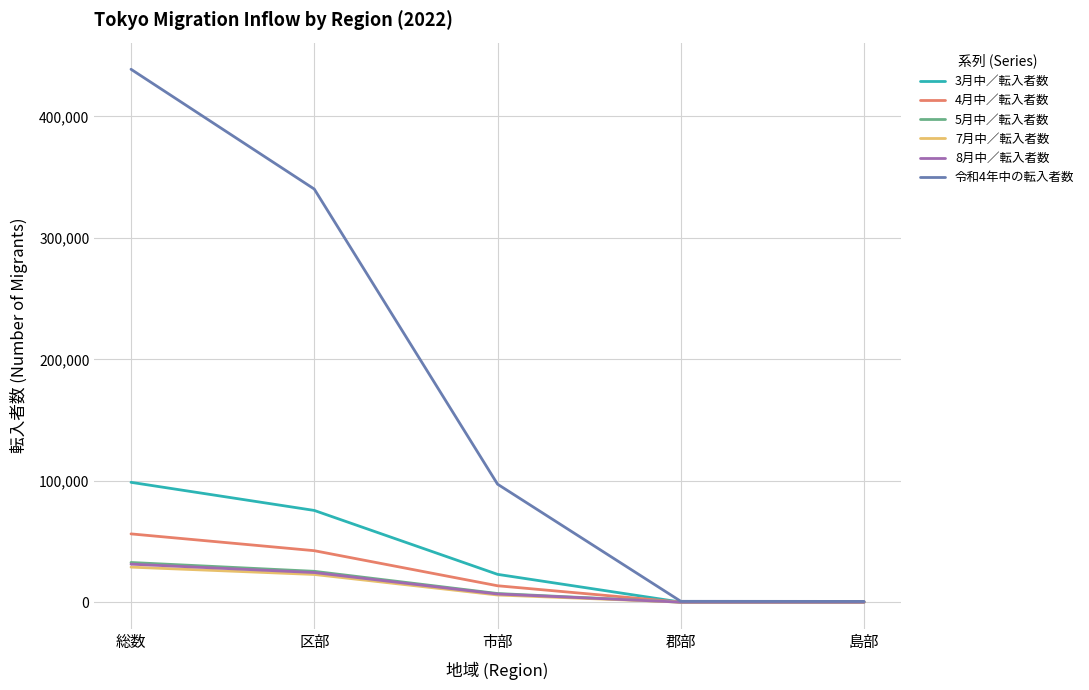

True or false: 3月中／転入者数 has more than 0 points higher than both neighbors.

False